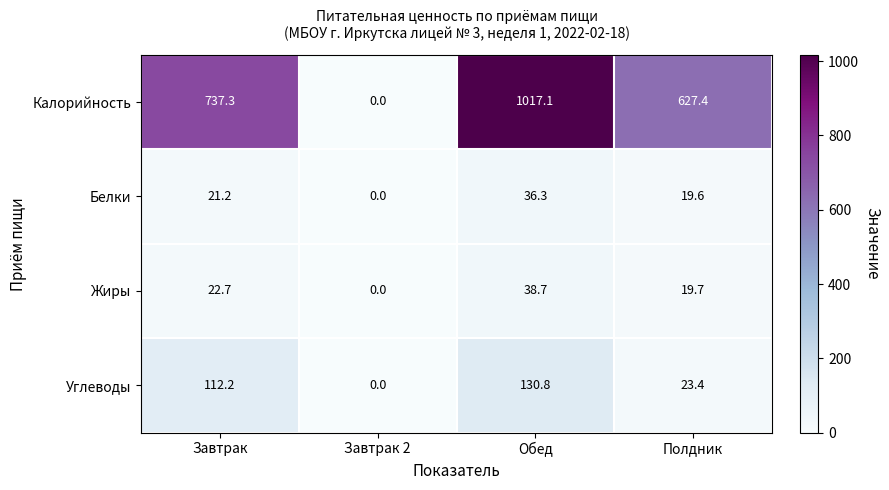

Reading left to right, what are all the values shown in this chart?

Калорийность: Завтрак=737.3	Завтрак 2=0.0	Обед=1017.1	Полдник=627.4
Белки: Завтрак=21.2	Завтрак 2=0.0	Обед=36.3	Полдник=19.6
Жиры: Завтрак=22.7	Завтрак 2=0.0	Обед=38.7	Полдник=19.7
Углеводы: Завтрак=112.2	Завтрак 2=0.0	Обед=130.8	Полдник=23.4